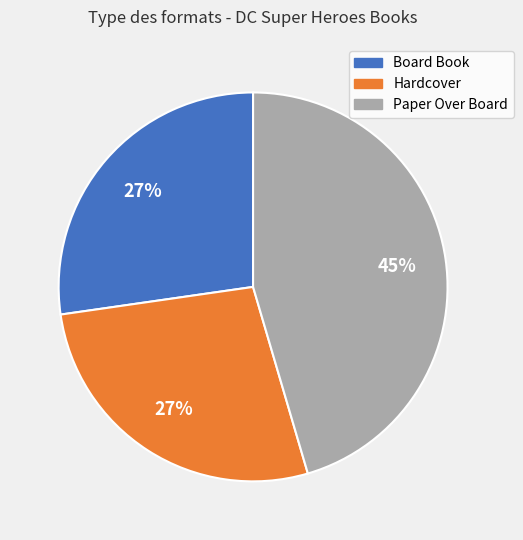

Which slice is the largest?

Paper Over Board